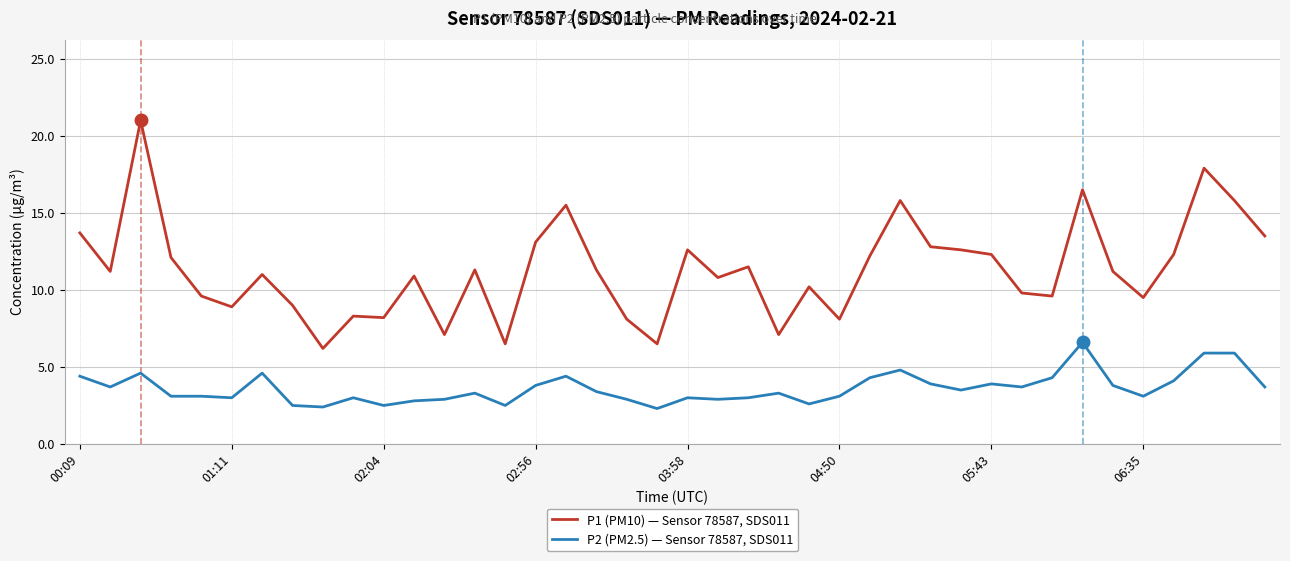

What is the difference between the maximum and minimum values in the P2 (PM2.5) — Sensor 78587, SDS011 series?

4.3